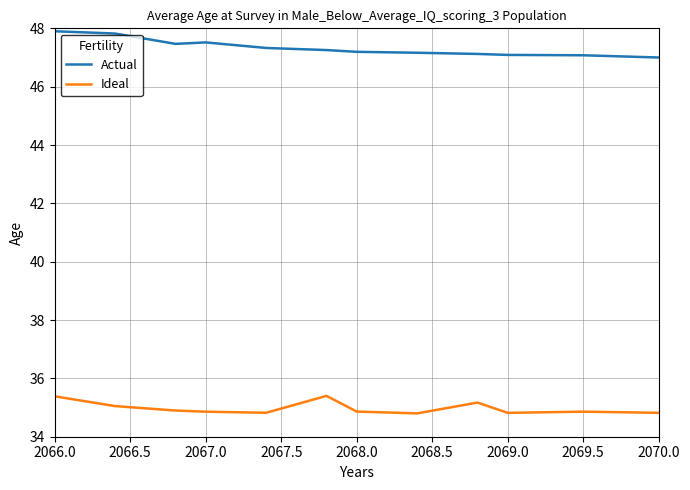

True or false: Actual and Ideal intersect in this chart.

False